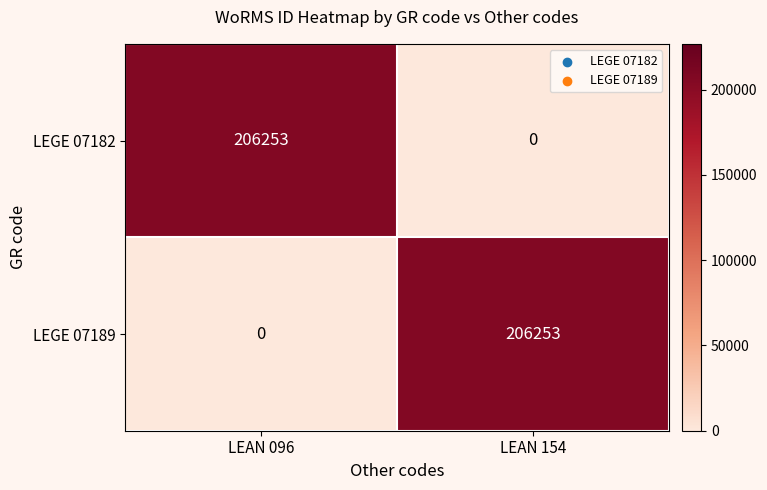

Reading left to right, what are all the values shown in this chart?

LEGE 07182: LEAN 096=206253	LEAN 154=0
LEGE 07189: LEAN 096=0	LEAN 154=206253